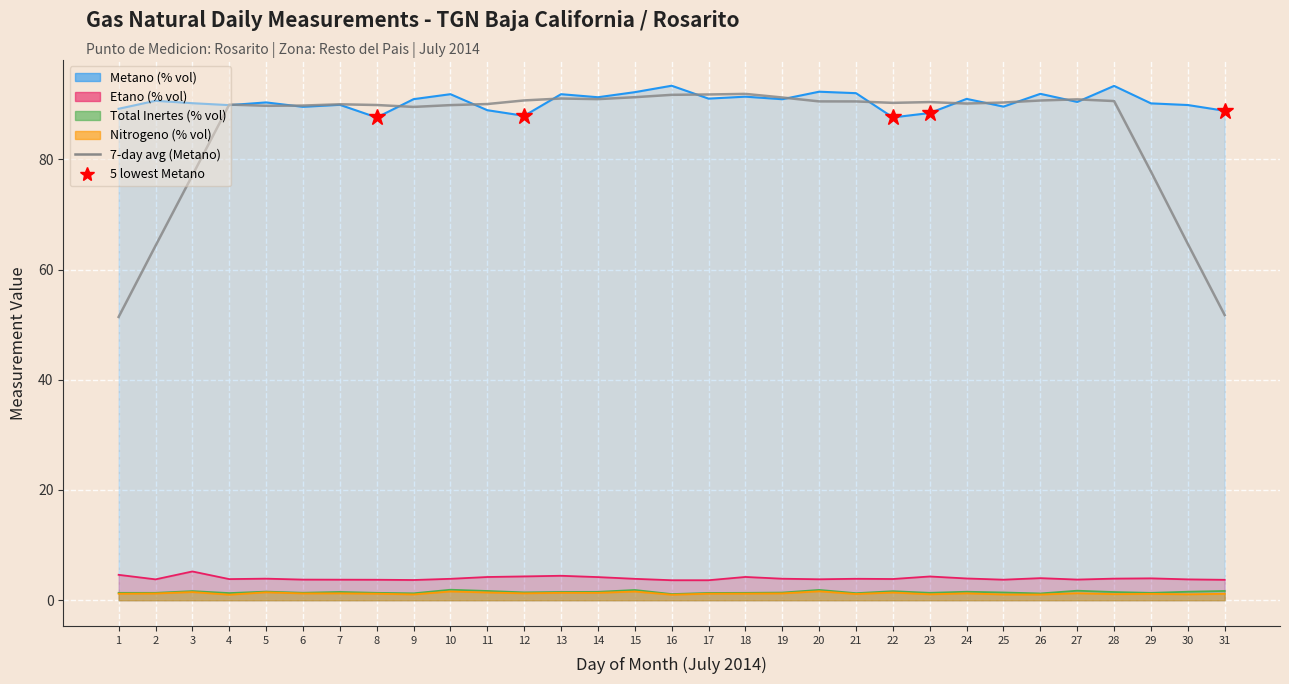

Reading right to left, extract all data points from this chart.

31=51.7	30=64.7	29=77.8	28=90.6	27=90.9	26=90.7	25=90.3	24=90.1	23=90.4	22=90.2	21=90.5	20=90.5	19=91.2	18=91.9	17=91.8	16=91.7	15=91.3	14=90.9	13=91.0	12=90.7	11=90.0	10=89.8	9=89.5	8=89.9	7=90.0	6=89.8	5=89.7	4=89.9	3=77.1	2=64.3	1=51.4